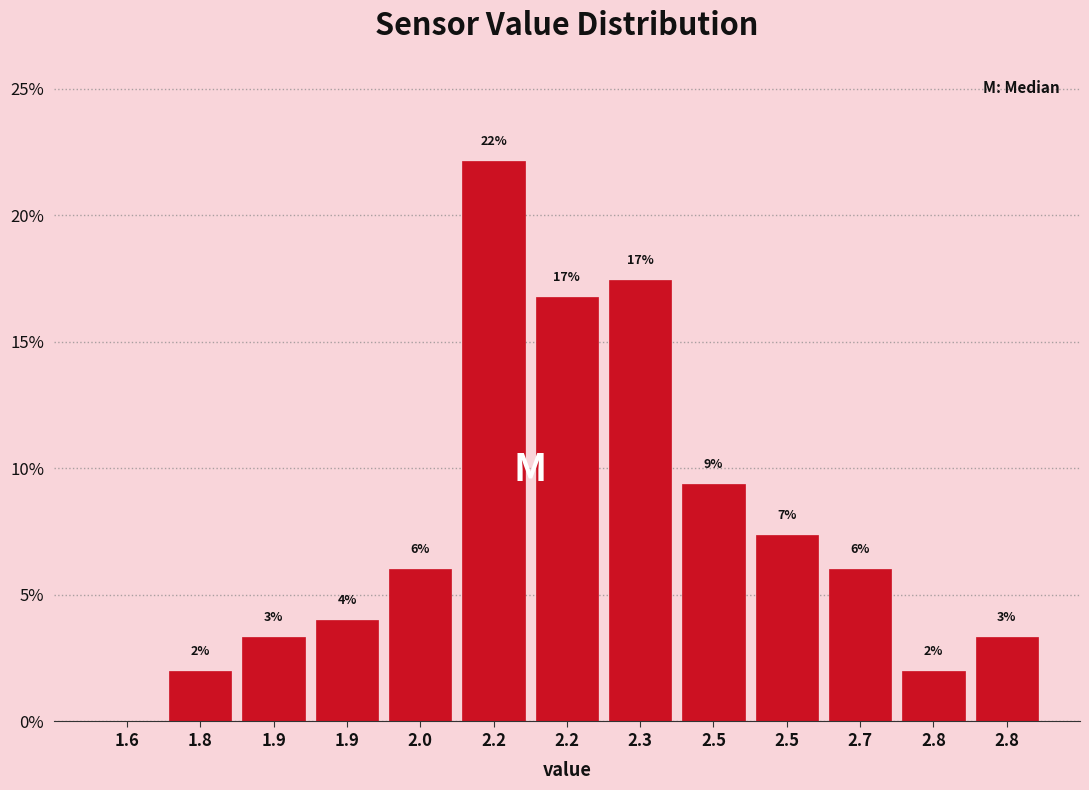

Are the bars horizontal?

No